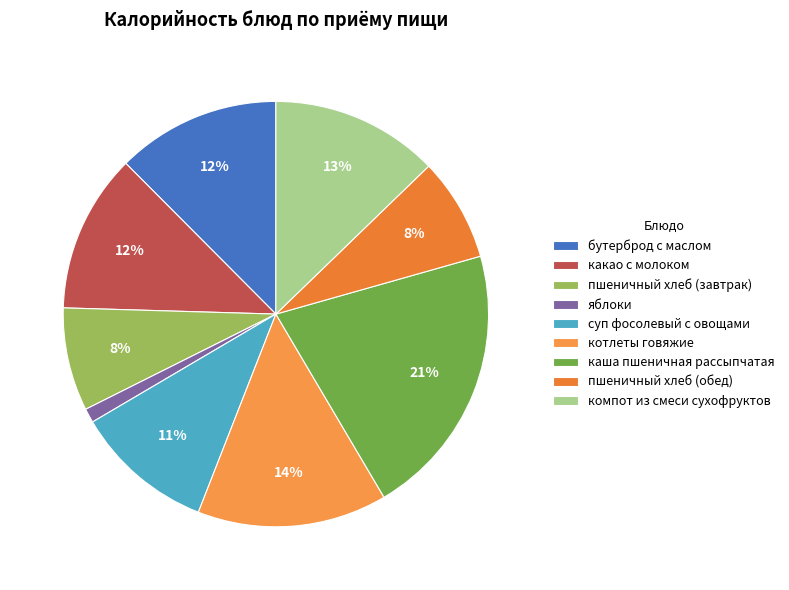

What percentage is the котлеты говяжие slice, to the nearest percent?

14%